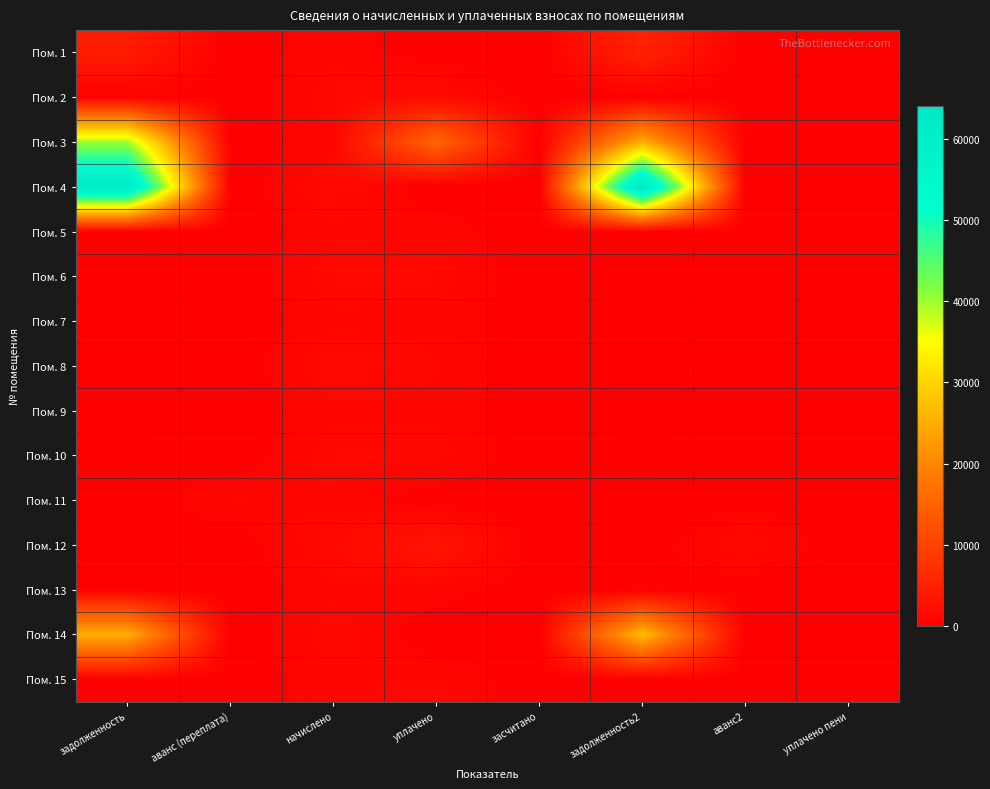

Reading left to right, extract all data points from this chart.

Пом. 1: задолженность=4286.1	аванс (переплата)=0.0	начислено=921.2	уплачено=0.0	засчитано=0.0	задолженность2=5320.8	аванс2=0.0	уплачено пени=0.0
Пом. 2: задолженность=407.1	аванс (переплата)=0.0	начислено=1351.1	уплачено=1758.2	засчитано=0.0	задолженность2=0.0	аванс2=0.0	уплачено пени=0.0
Пом. 3: задолженность=39866.4	аванс (переплата)=0.0	начислено=916.1	уплачено=15500.0	засчитано=0.0	задолженность2=25282.5	аванс2=0.0	уплачено пени=0.0
Пом. 4: задолженность=62470.8	аванс (переплата)=0.0	начислено=1566.1	уплачено=0.0	засчитано=0.0	задолженность2=64037.0	аванс2=0.0	уплачено пени=0.0
Пом. 5: задолженность=276.0	аванс (переплата)=0.0	начислено=916.1	уплачено=886.8	засчитано=0.0	задолженность2=305.4	аванс2=0.0	уплачено пени=0.0
Пом. 6: задолженность=403.2	аванс (переплата)=0.0	начислено=1338.4	уплачено=1295.5	засчитано=0.0	задолженность2=446.1	аванс2=0.0	уплачено пени=0.0
Пом. 7: задолженность=273.7	аванс (переплата)=0.0	начислено=908.5	уплачено=879.4	засчитано=0.0	задолженность2=302.8	аванс2=0.0	уплачено пени=0.0
Пом. 8: задолженность=0.0	аванс (переплата)=0.0	начислено=1550.8	уплачено=1033.8	засчитано=0.0	задолженность2=516.9	аванс2=0.0	уплачено пени=0.0
Пом. 9: задолженность=275.2	аванс (переплата)=0.0	начислено=913.6	уплачено=884.3	засчитано=0.0	задолженность2=307.3	аванс2=0.0	уплачено пени=1.1
Пом. 10: задолженность=397.8	аванс (переплата)=0.0	начислено=1320.5	уплачено=1278.1	засчитано=0.0	задолженность2=440.1	аванс2=0.0	уплачено пени=0.0
Пом. 11: задолженность=0.0	аванс (переплата)=1080.0	начислено=905.9	уплачено=0.0	засчитано=0.0	задолженность2=0.0	аванс2=174.2	уплачено пени=0.0
Пом. 12: задолженность=223.5	аванс (переплата)=0.0	начислено=1548.2	уплачено=3319.9	засчитано=0.0	задолженность2=0.0	аванс2=1548.2	уплачено пени=0.0
Пом. 13: задолженность=246.4	аванс (переплата)=0.0	начислено=916.1	уплачено=828.1	засчитано=0.0	задолженность2=334.4	аванс2=0.0	уплачено пени=0.0
Пом. 14: задолженность=25179.3	аванс (переплата)=0.0	начислено=1338.4	уплачено=0.0	засчитано=0.0	задолженность2=27109.9	аванс2=0.0	уплачено пени=0.0
Пом. 15: задолженность=272.9	аванс (переплата)=0.0	начислено=905.9	уплачено=1149.8	засчитано=0.0	задолженность2=29.0	аванс2=0.0	уплачено пени=0.0